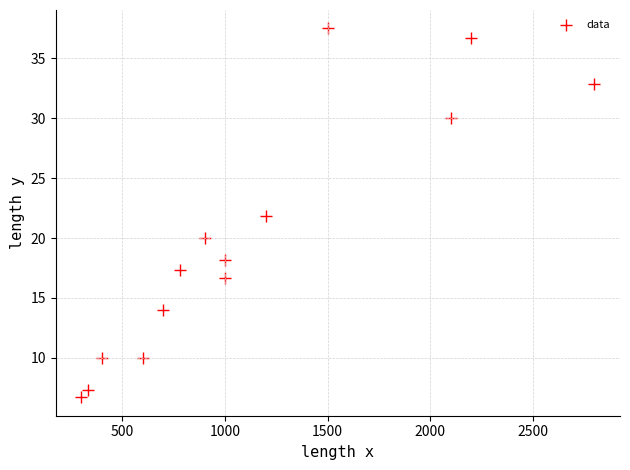

What is the range of Y values (max minus min)?

30.8